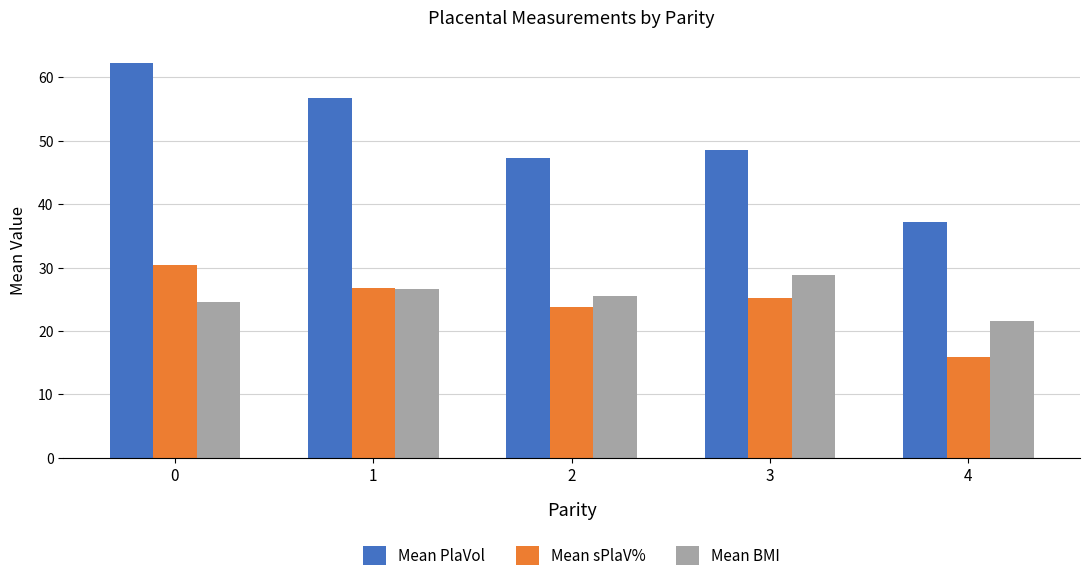

Which series has the widest spread of values?

Mean PlaVol